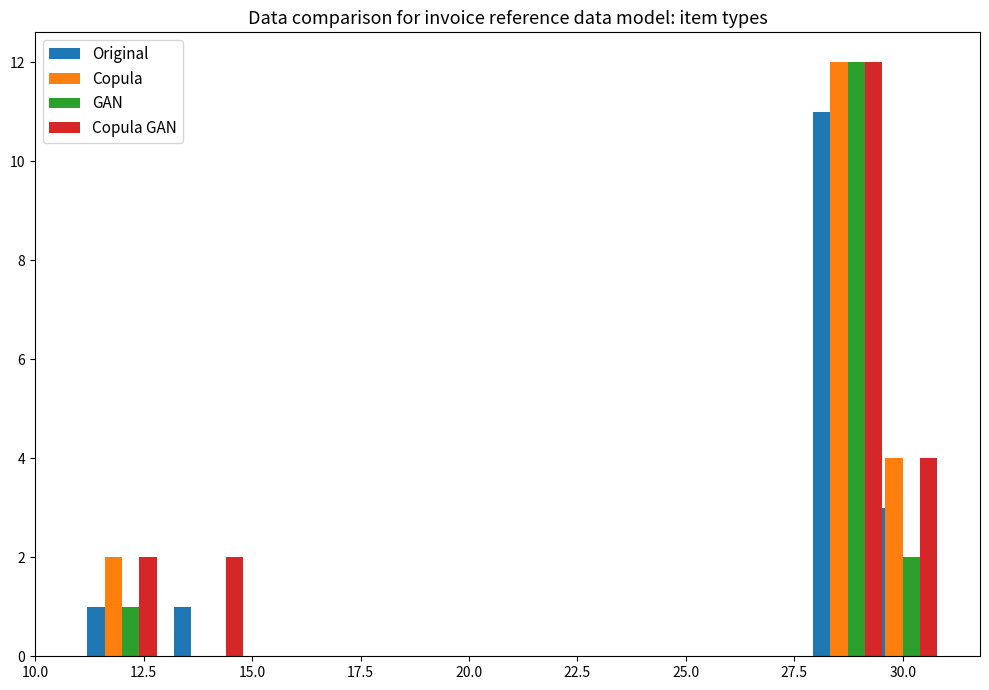

What position from the left is 12.5?

2